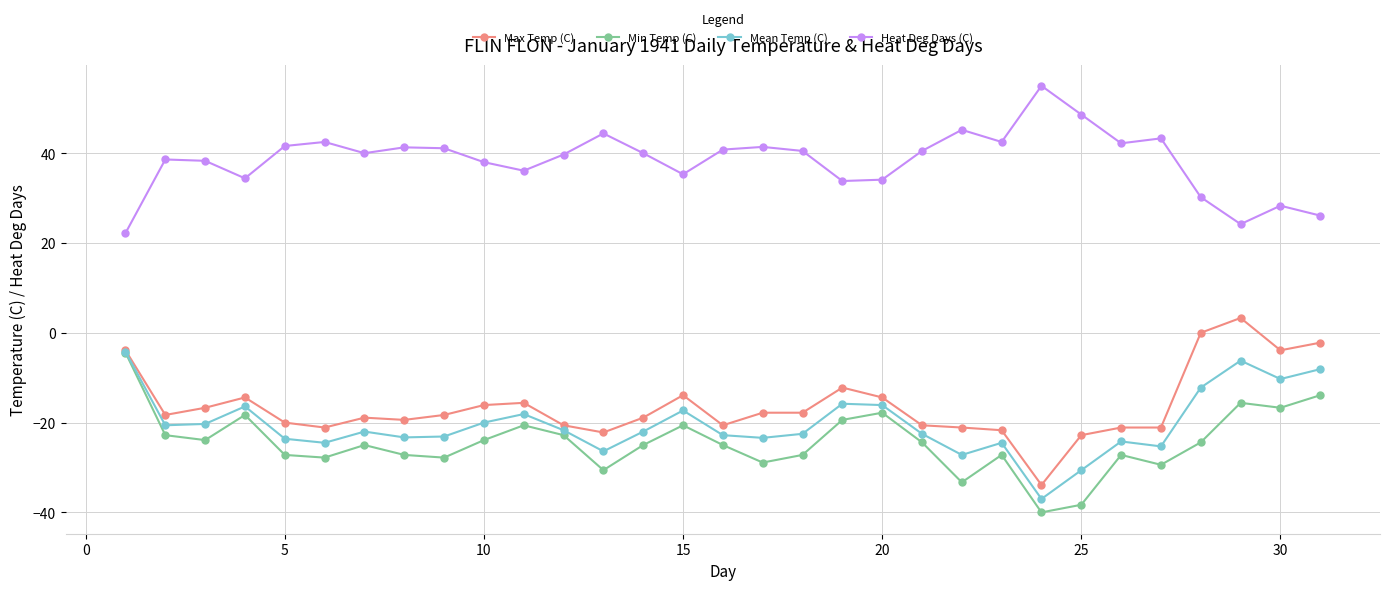

Does the chart have visible grid lines?

Yes